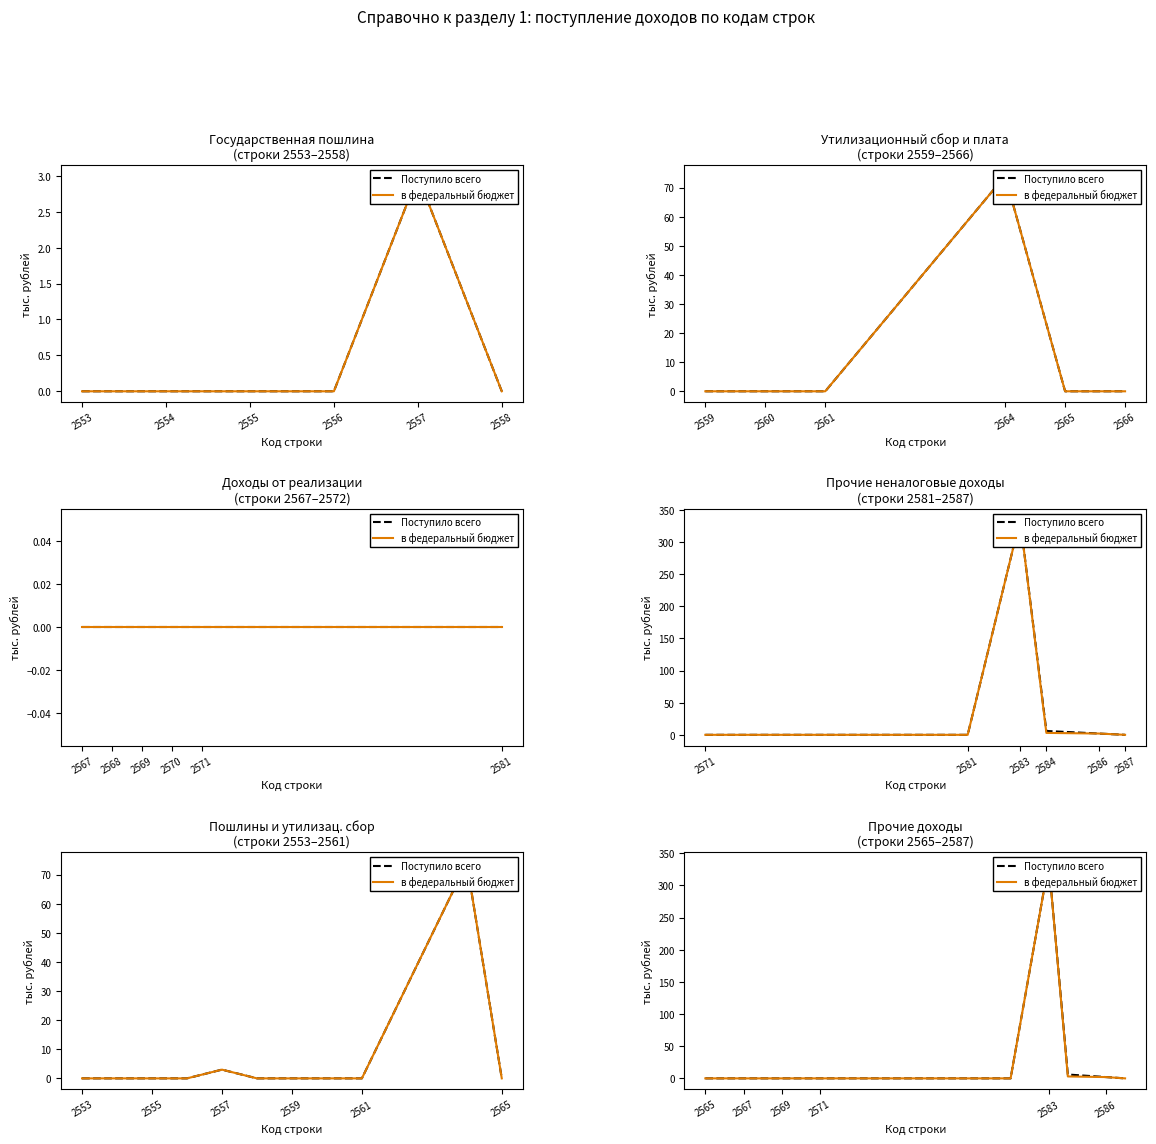

The Поступило всего series shows 335 at 2583. True or false?

True